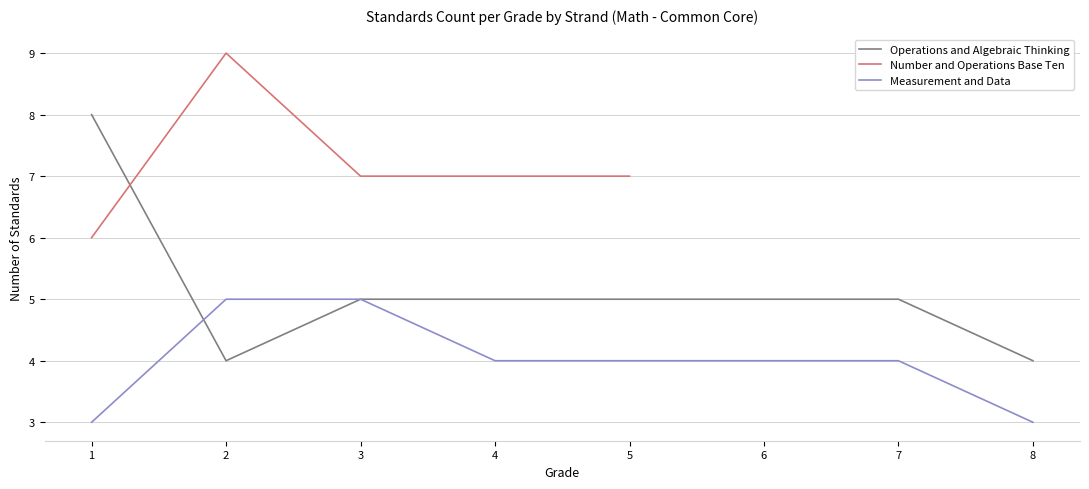

True or false: Measurement and Data has a value of 2 at 3.

False